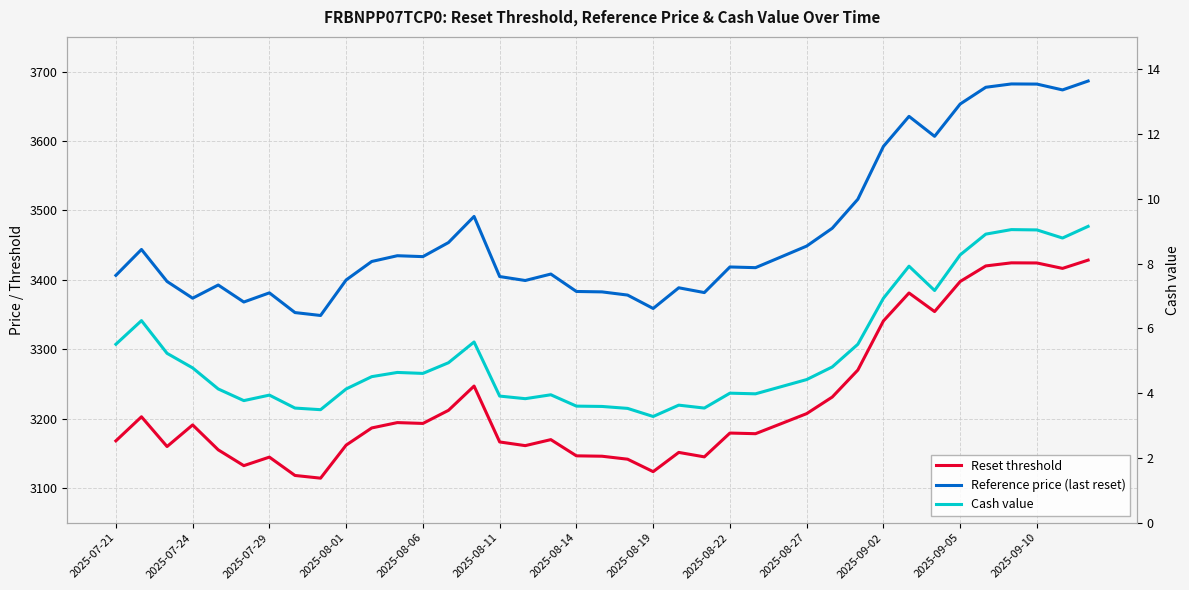

What is the value of the Reset threshold point at the 5th from the left?

3155.0